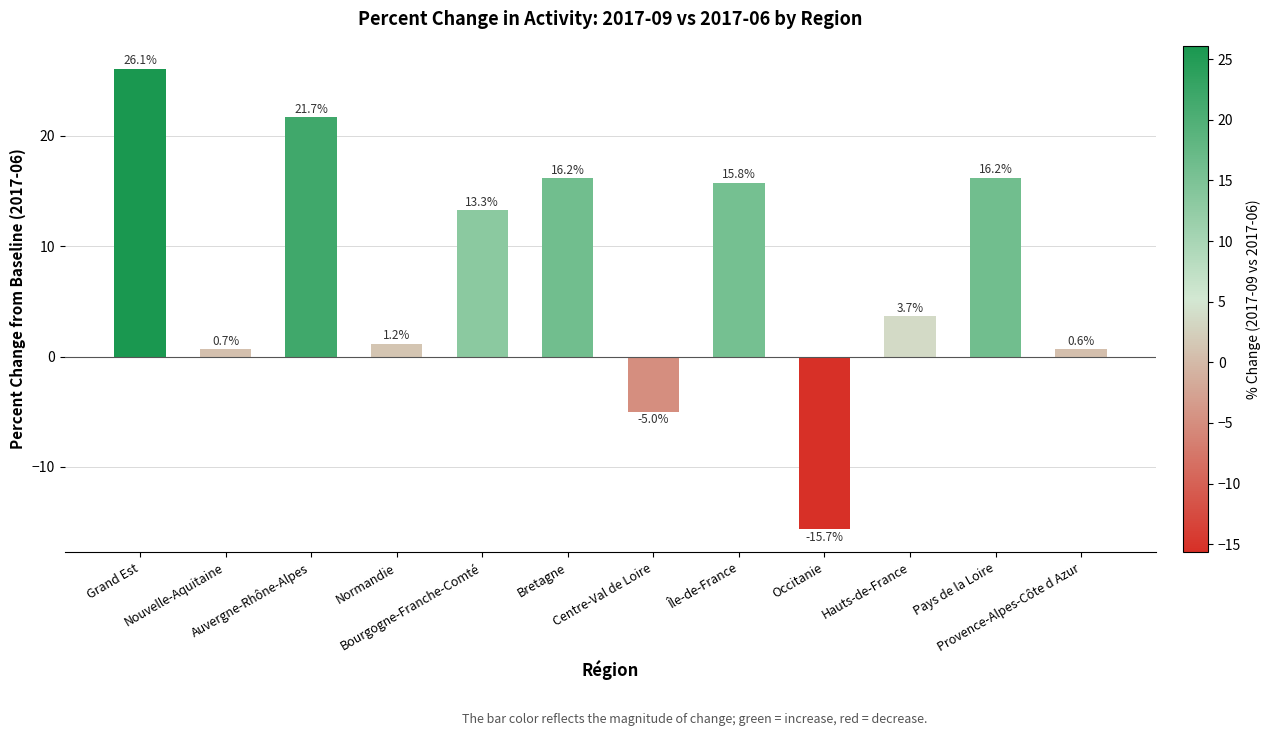

Reading left to right, extract all data points from this chart.

26.1	0.7	21.7	1.2	13.3	16.2	-5.0	15.8	-15.7	3.7	16.2	0.6